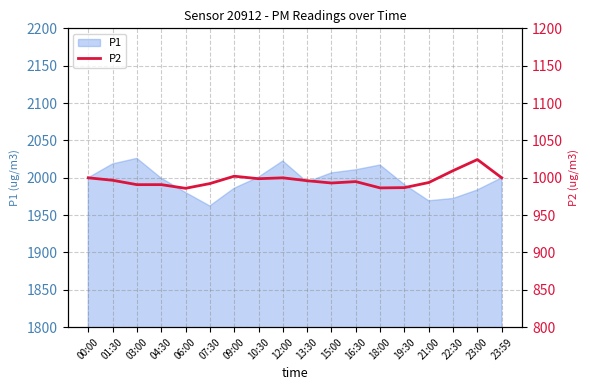

True or false: P1 has a value of 2010.7 at 16:30.

True